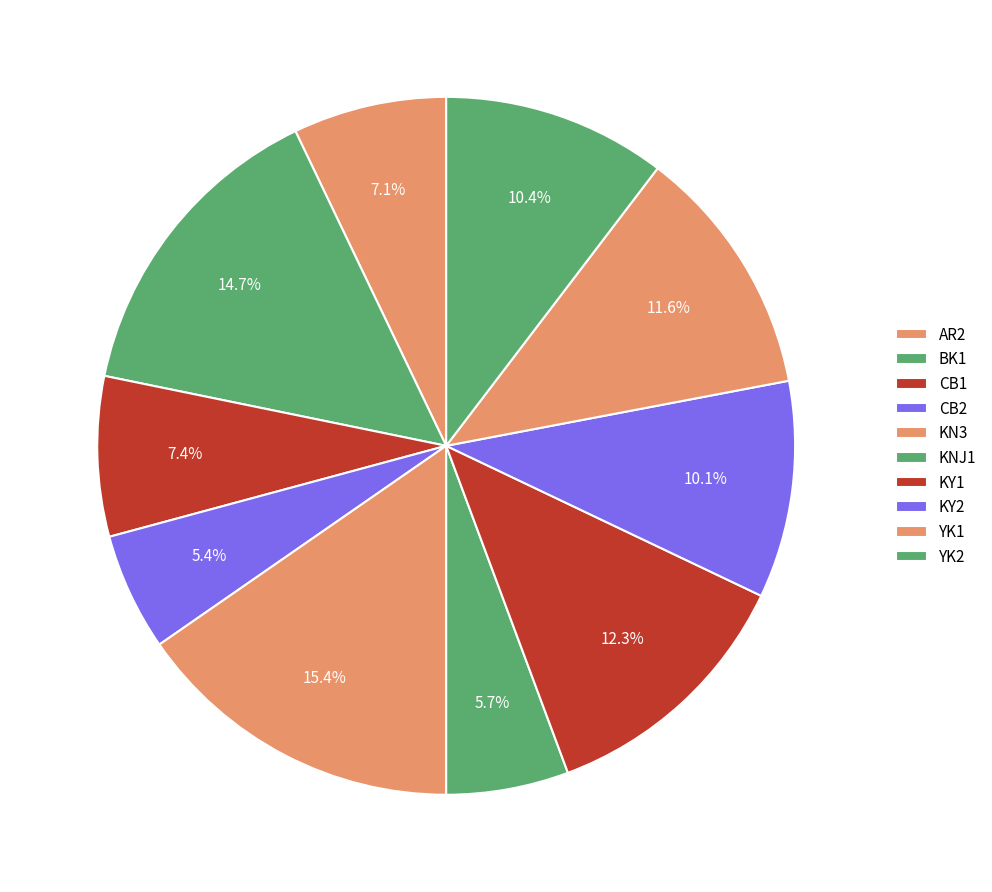

Which category has the smallest portion of the pie?

CB2